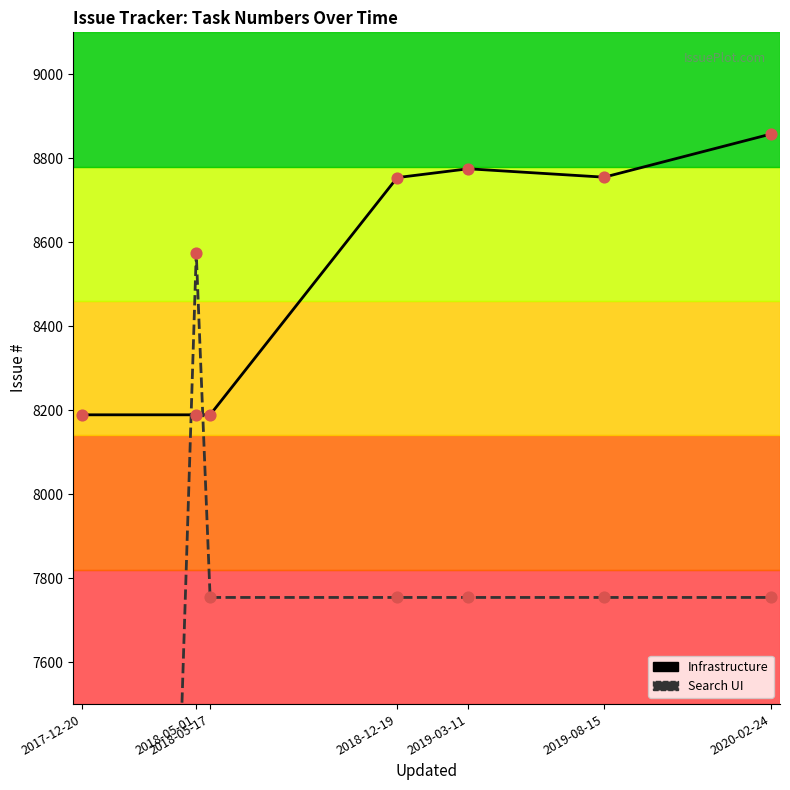

At which category is the sum across all series the highest?

2018-05-01